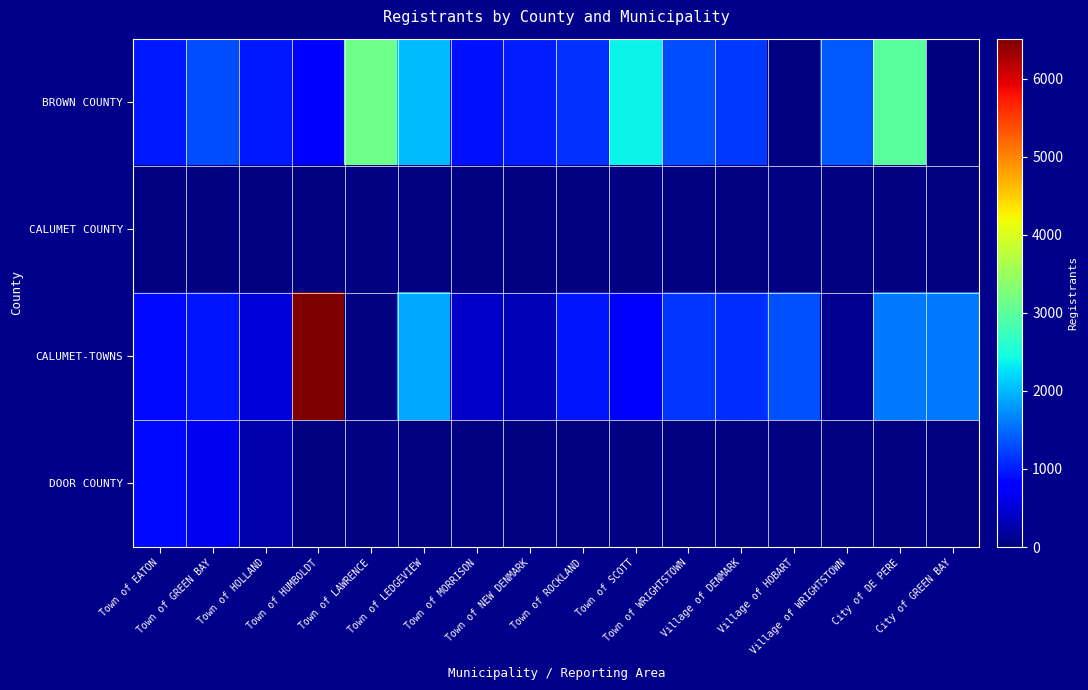

The CALUMET-TOWNS series shows 2193.8 at Village of HOBART. True or false?

False